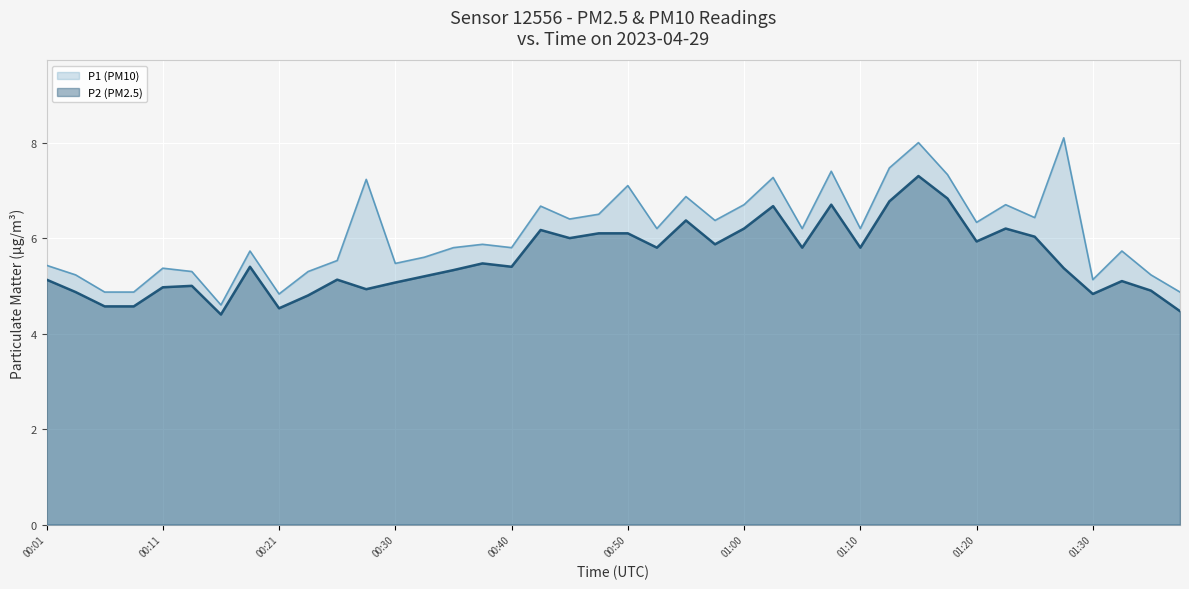

Rank the series by their average value, from highest to lowest.

P1 (PM10), P2 (PM2.5)